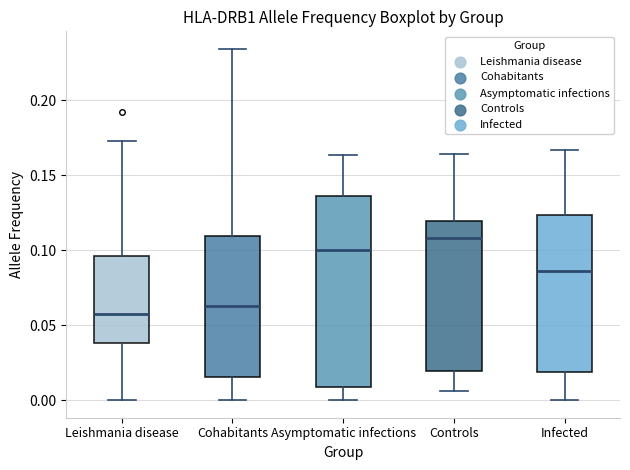

Which box is the tallest, from its lower edge to its upper edge?

Asymptomatic infections